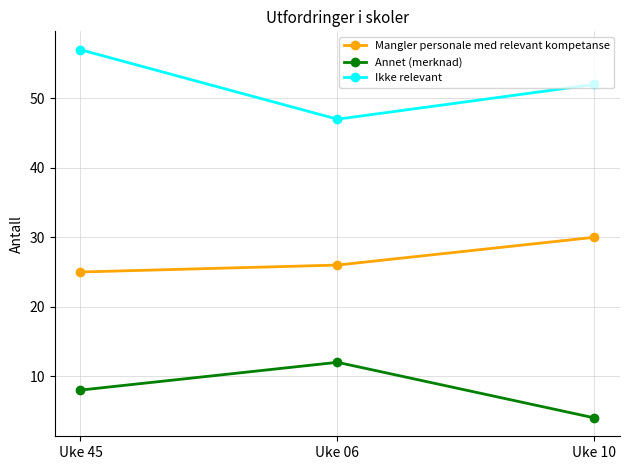

Is it true that Mangler personale med relevant kompetanse equals 26 at Uke 06?

True